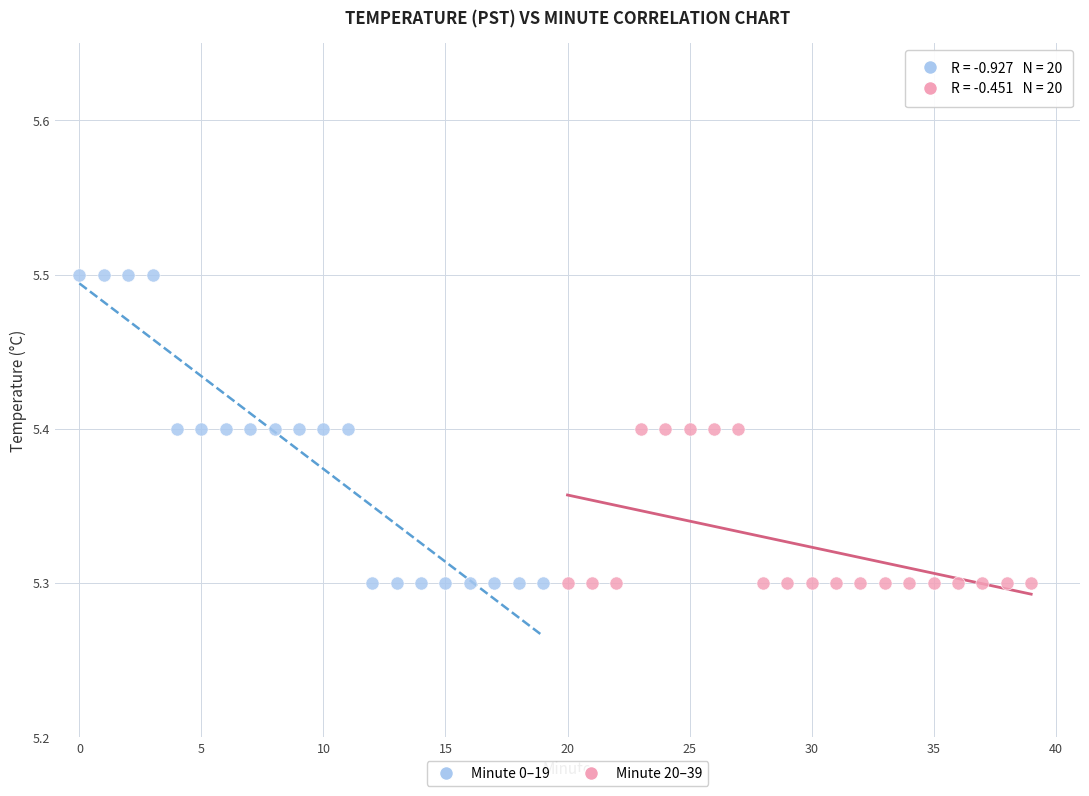

Which series contains the highest Y value?

Minute 0–19